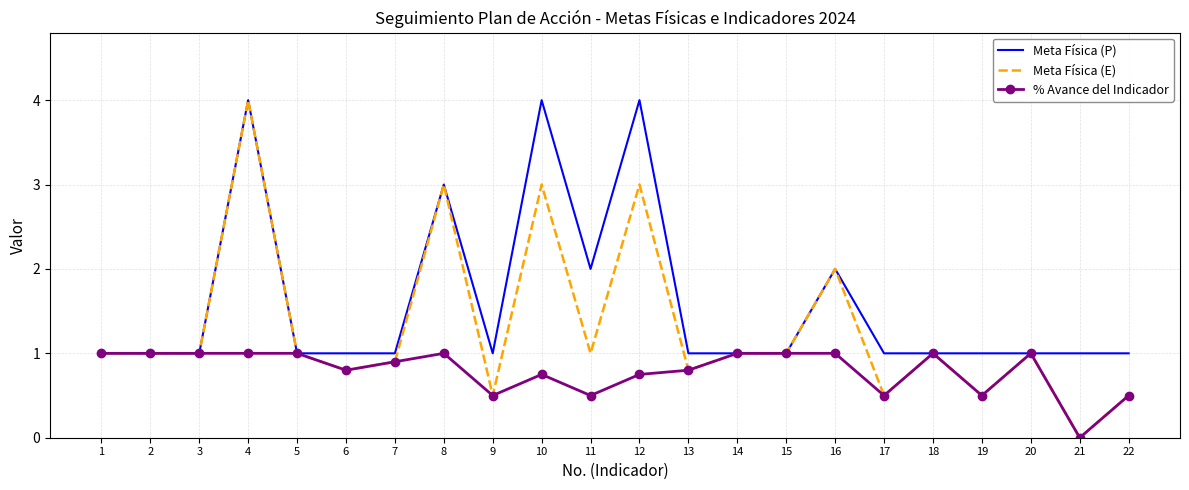

What is the sum of the Meta Física (P) values at 17 and 18?

2.0